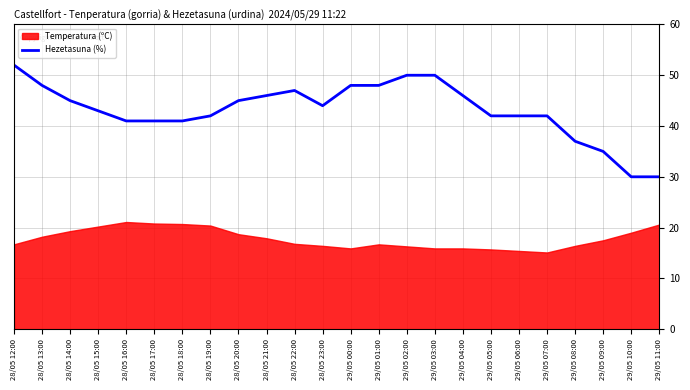

True or false: there are more than 2 points higher than both neighbors.

False